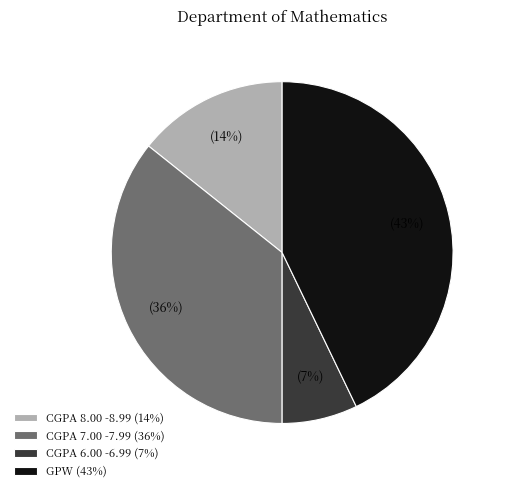

True or false: CGPA 6.00 -6.99 (7%) accounts for 7% of the total.

True